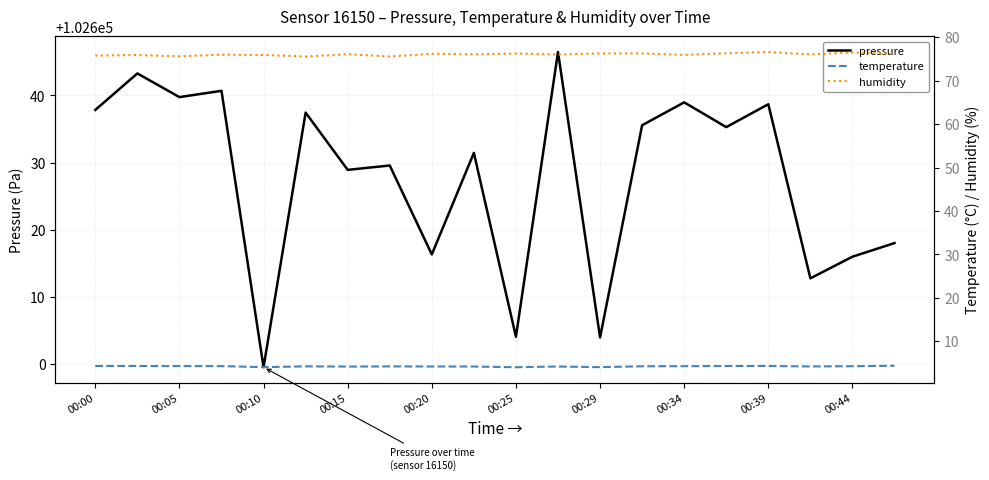

Which series has the widest spread of values?

pressure